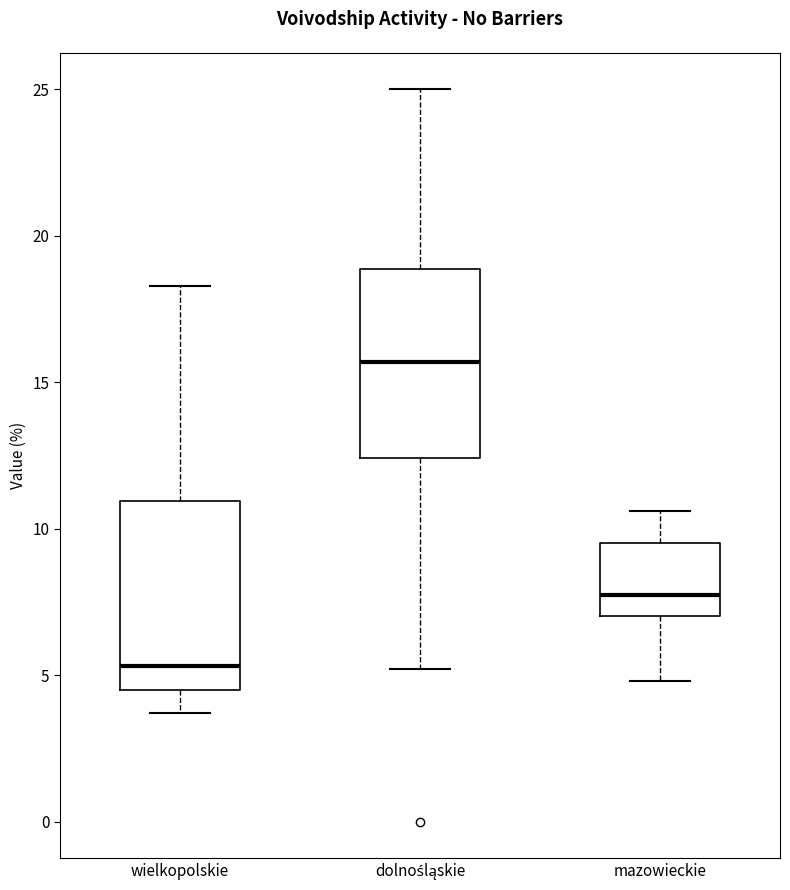

Where does the upper whisker of the box for mazowieckie end on the y-axis? The values are not printed on the chart, so give them approximately, as read against the axis.

10.5